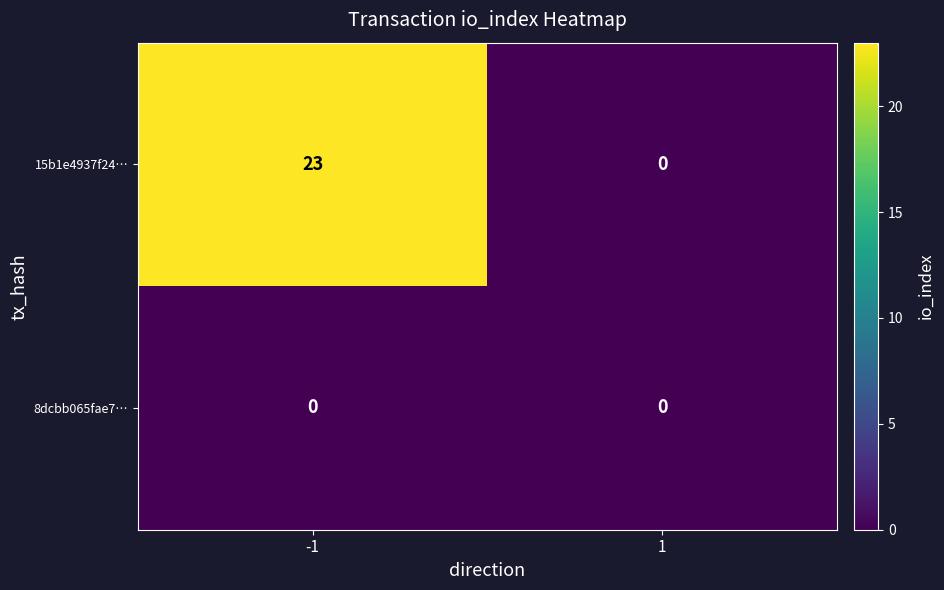

At -1, list the series in order from largest to smallest.

15b1e4937f24…, 8dcbb065fae7…